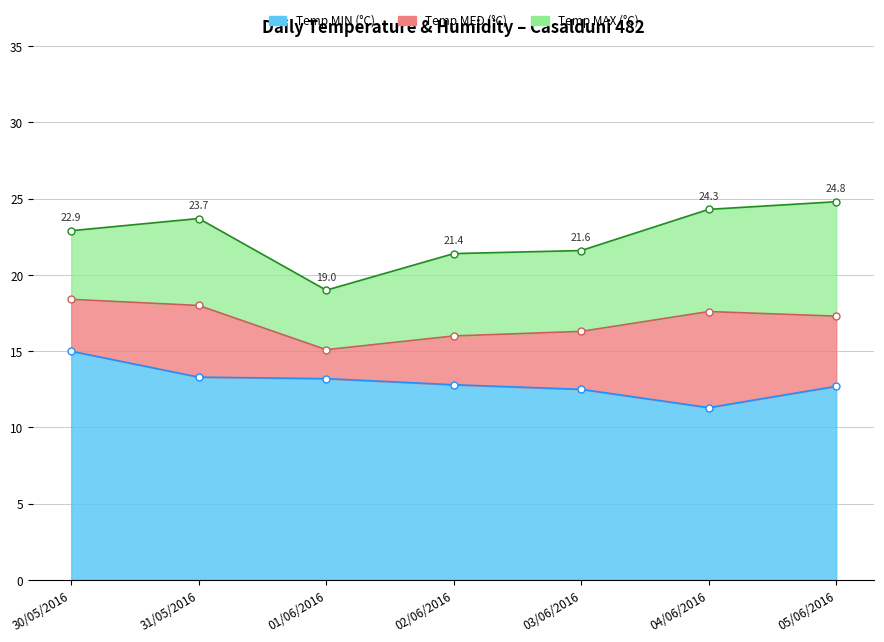

Between 04/06/2016 and 02/06/2016, which is larger?

04/06/2016